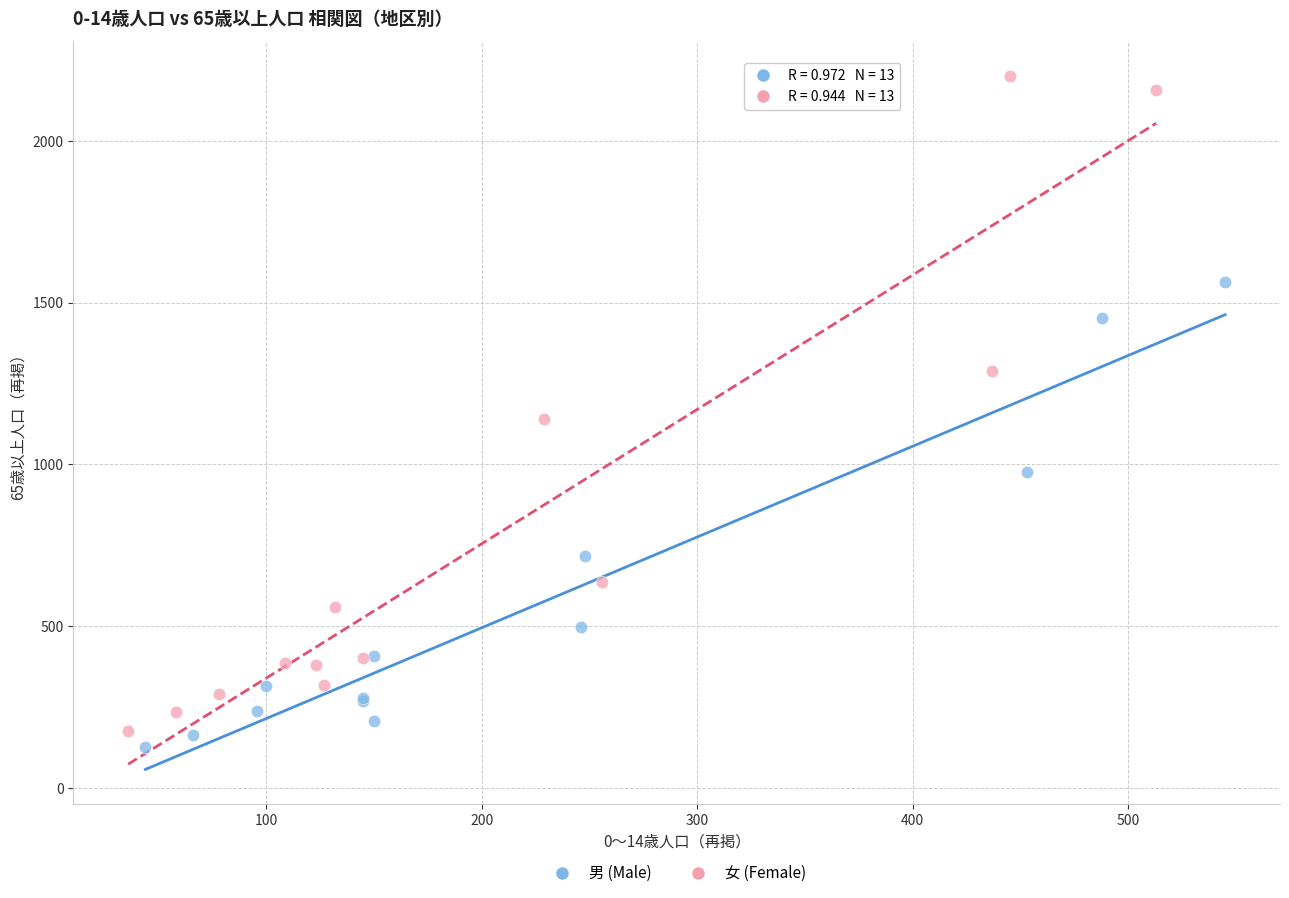

Which series has the widest spread of Y values?

女 (Female)